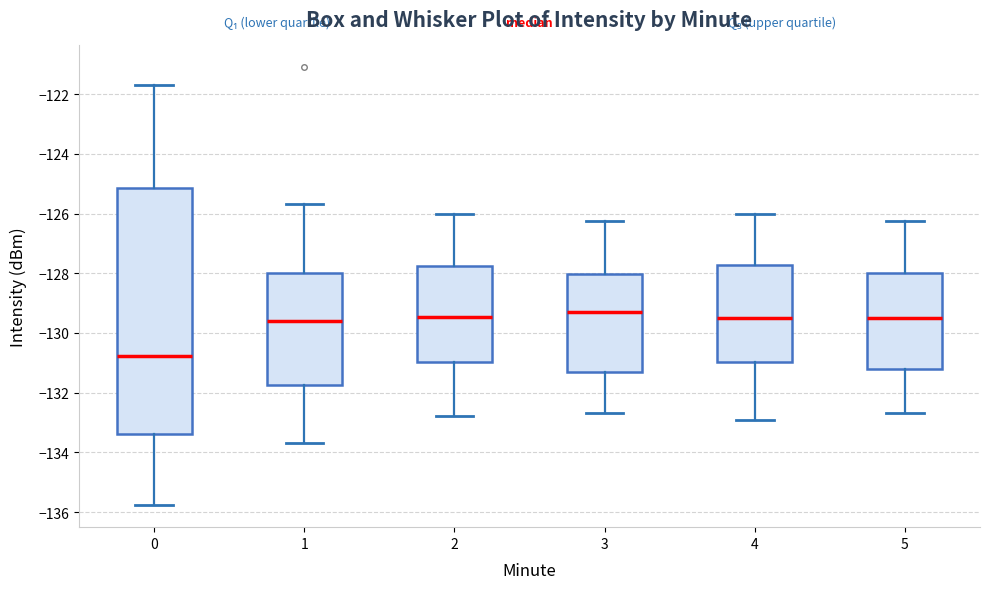

Which box is the tallest, from its lower edge to its upper edge?

0